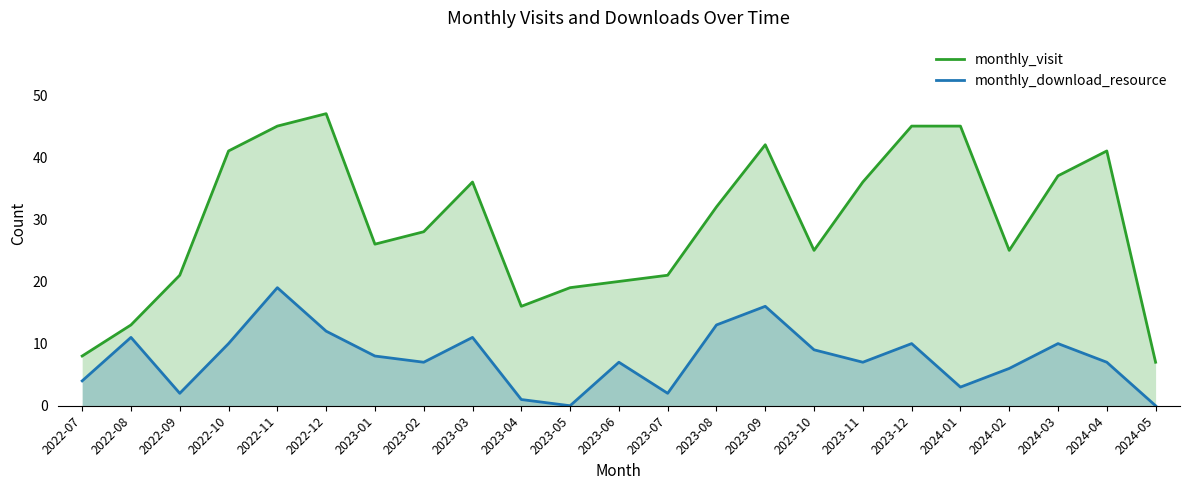

How many data points in monthly_visit are less than 28?

11